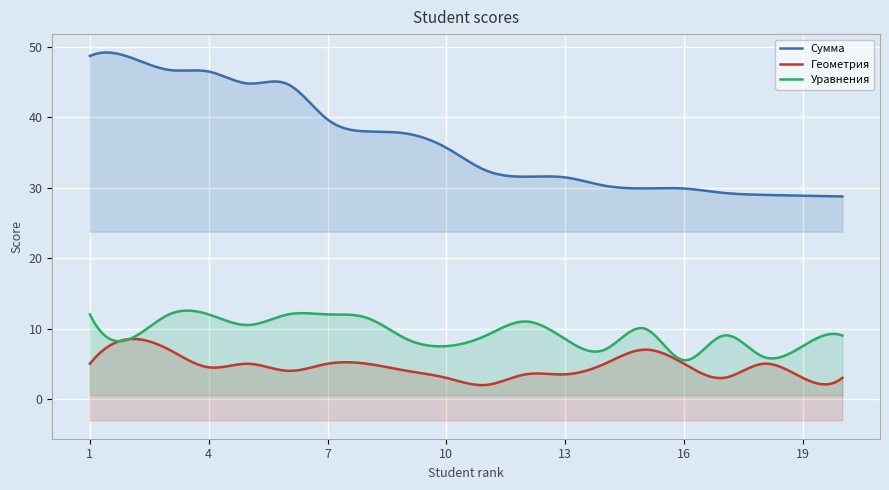

What is the difference between the highest and lowest values at 7?

34.7